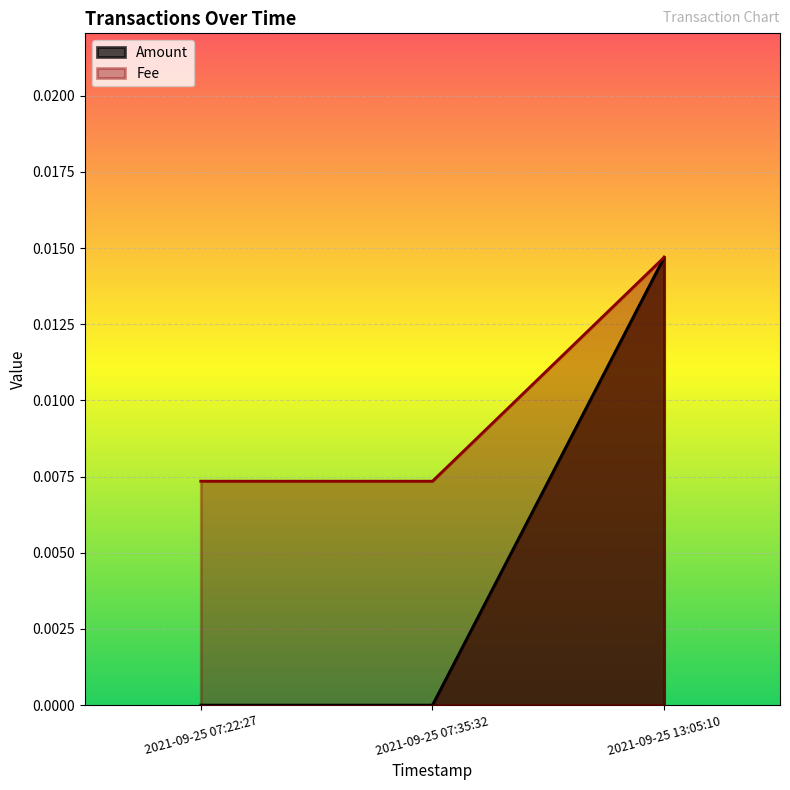

Reading left to right, list all the values displayed in this chart.

Amount: 2021-09-25 07:22:27=0.0	2021-09-25 07:35:32=0.0	2021-09-25 13:05:10=0.0
Fee: 2021-09-25 07:22:27=0.0	2021-09-25 07:35:32=0.0	2021-09-25 13:05:10=0.0